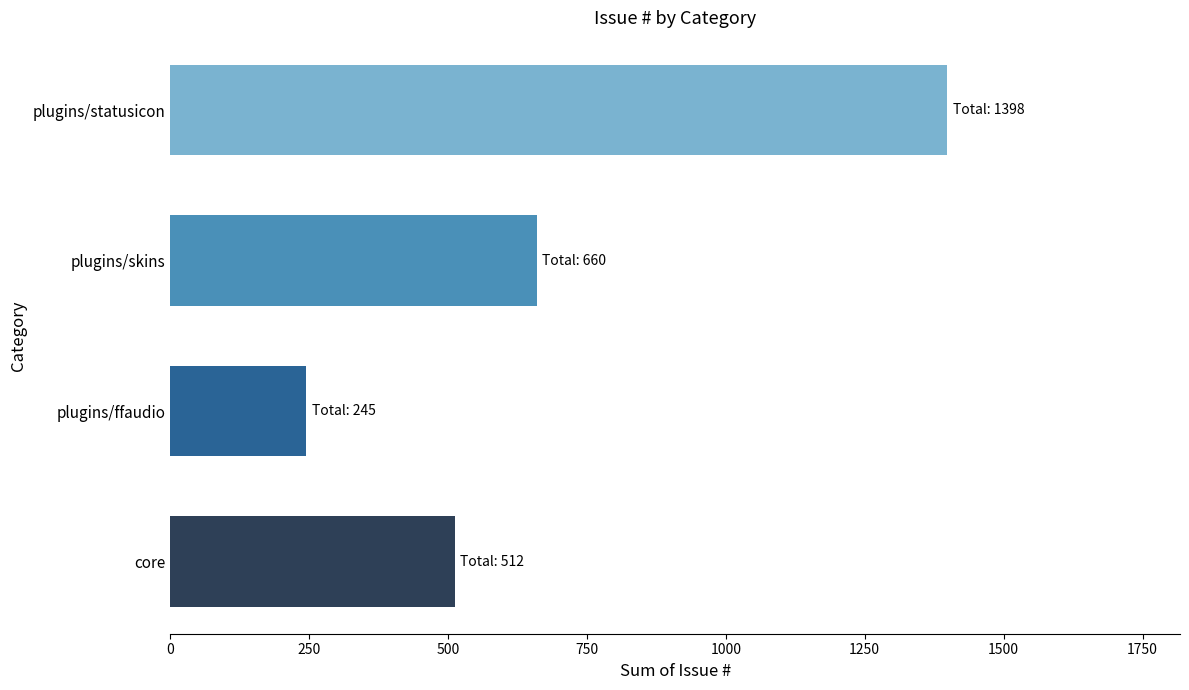

What is the sum of all values?

2815